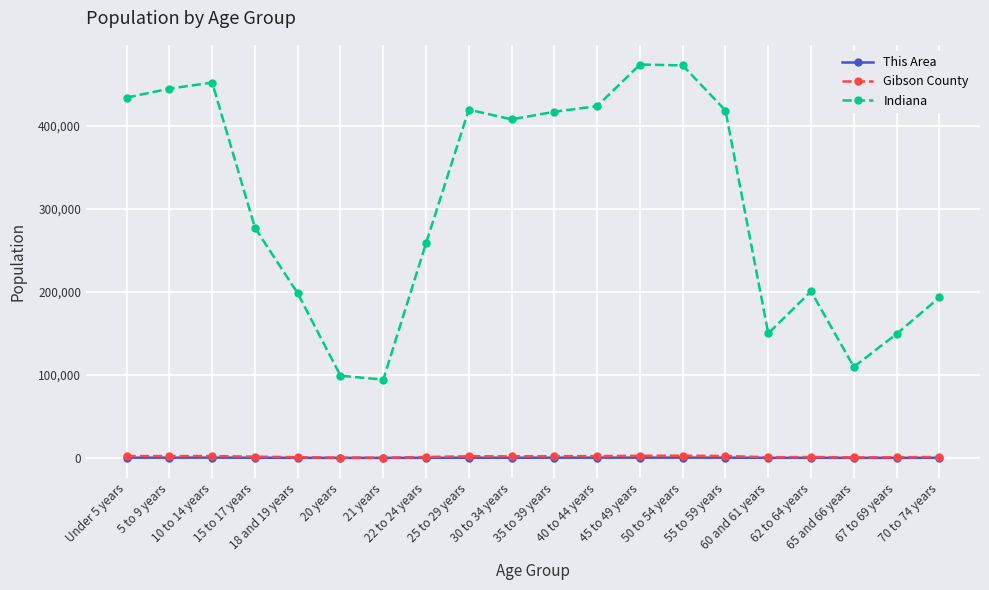

At how many categories does at least one series exceed 168559?

15